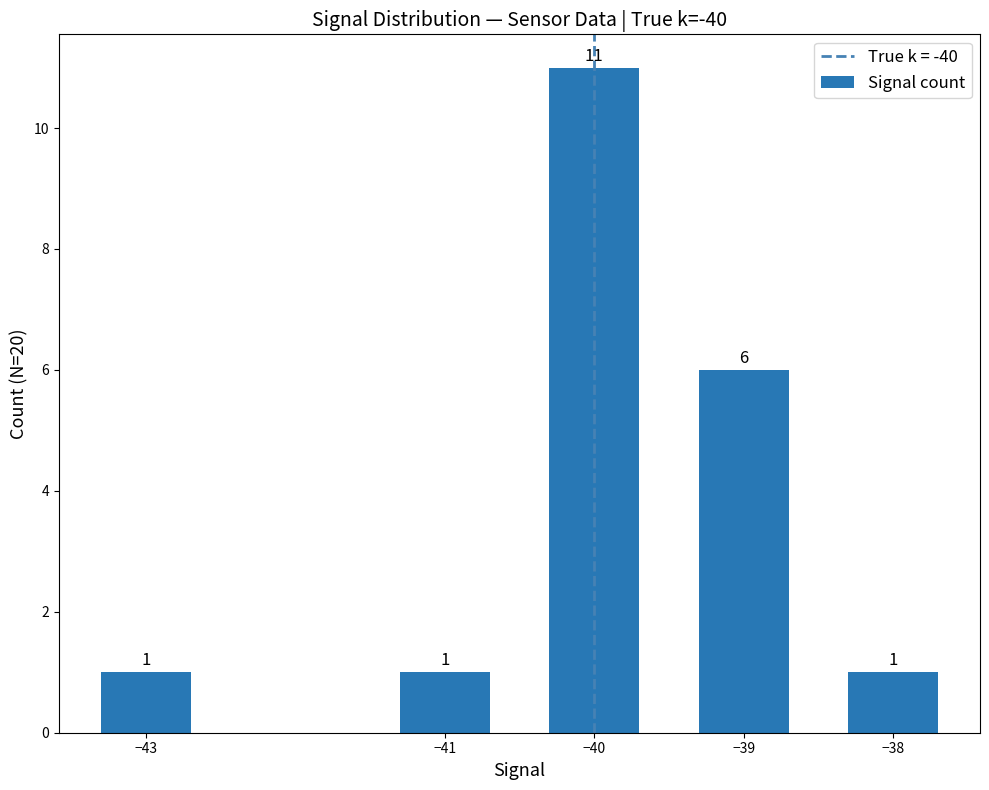

What is the sum of all values?

20